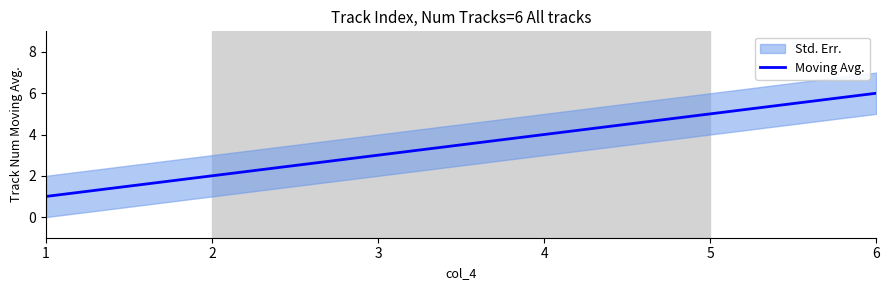

Which has a higher value, 2 or 4?

4